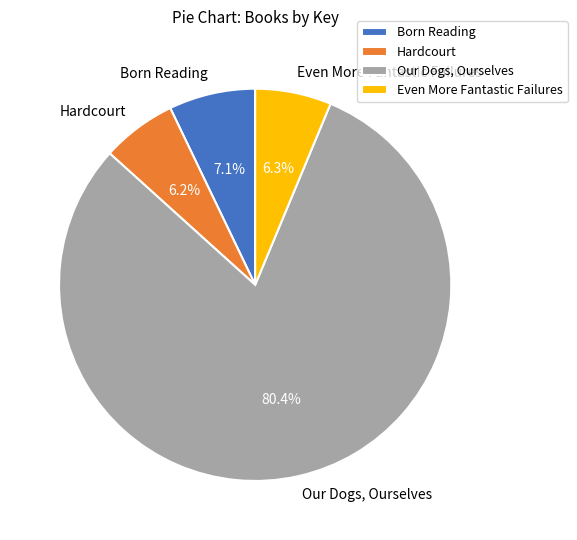

What percentage is the Hardcourt slice, to the nearest percent?

6%